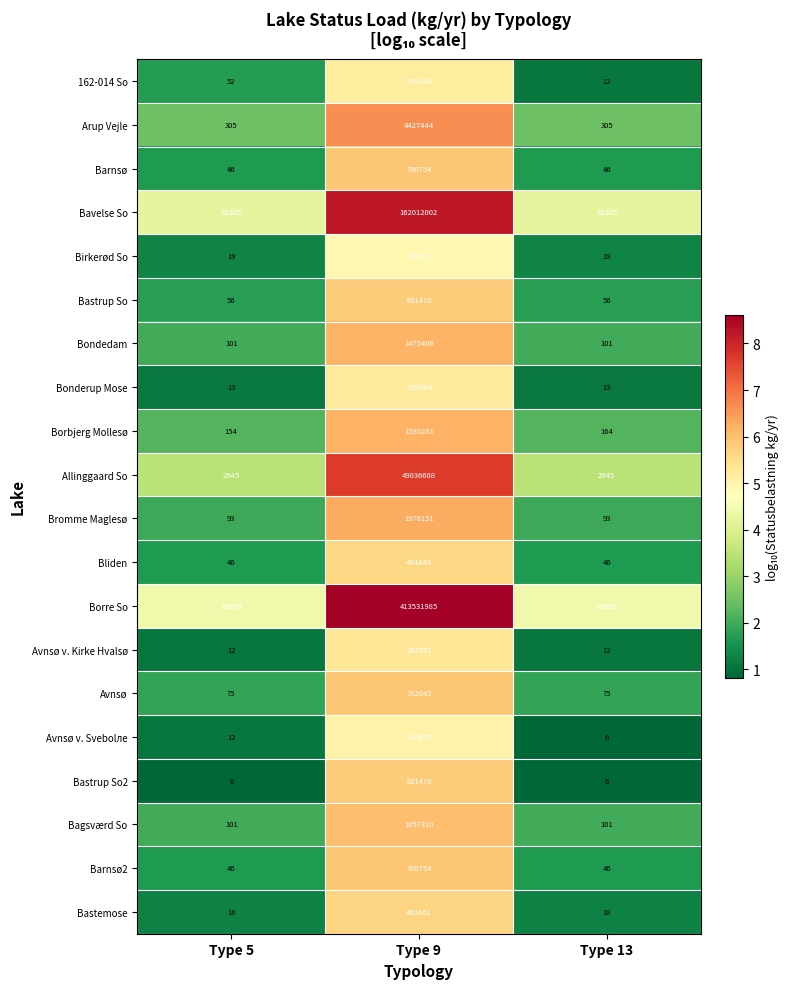

Which series has the widest spread of values?

Borre So